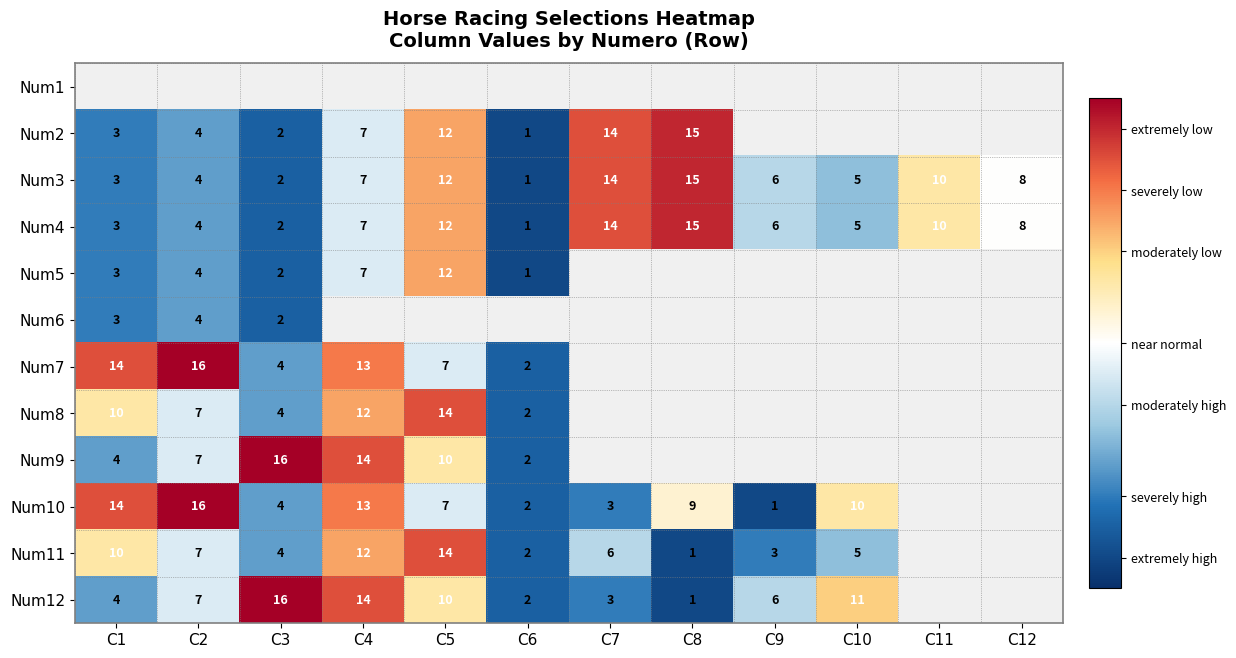

The Num2 series shows 9 at C4. True or false?

False